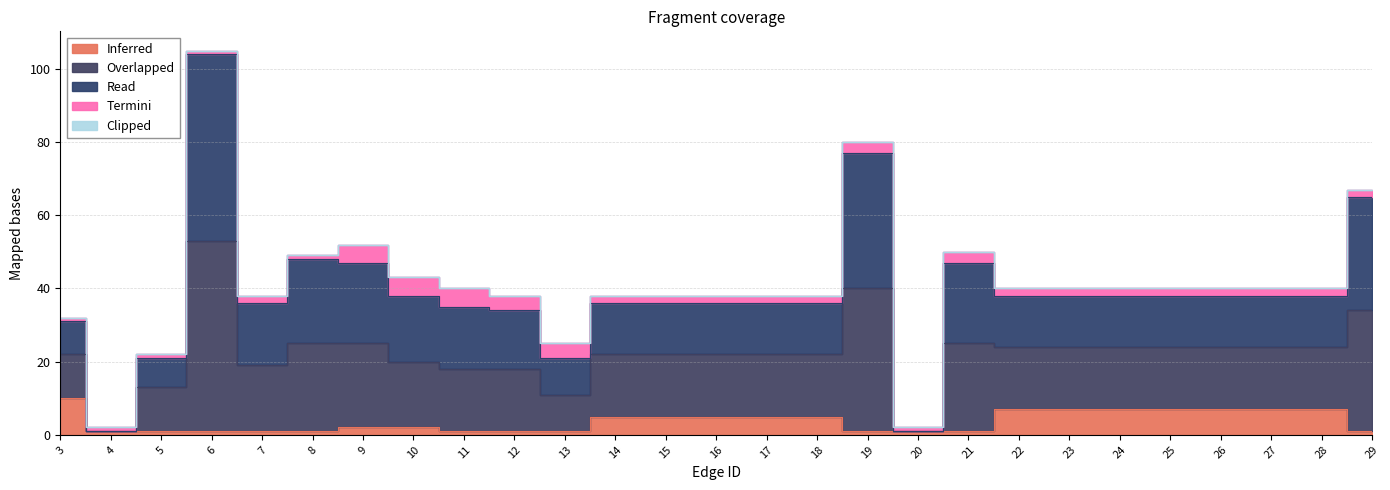

How many categories are shown in the chart?

27